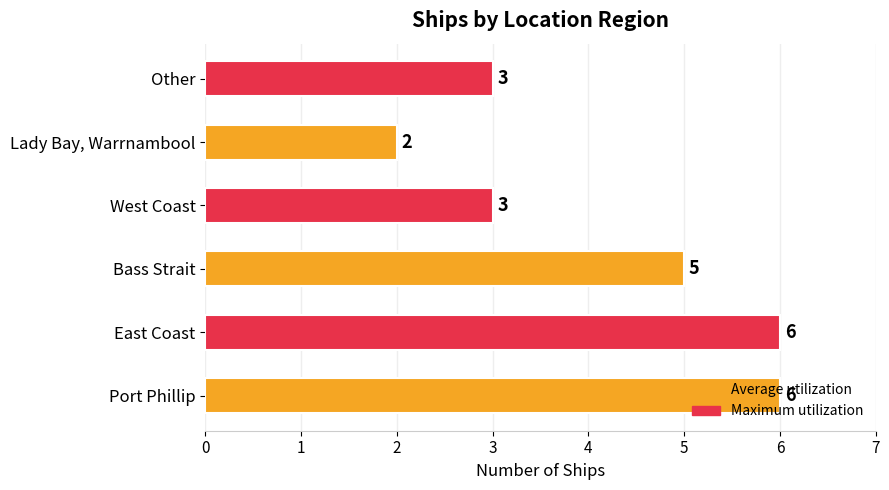

Which label corresponds to the smallest value in the chart?

Lady Bay, Warrnambool